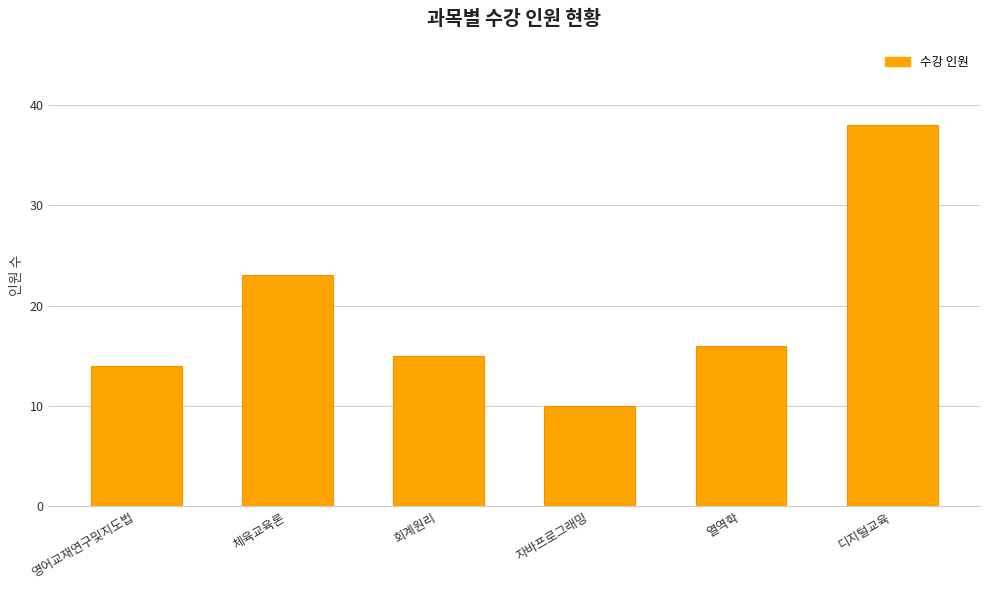

Between 회계원리 and 디지털교육, which is larger?

디지털교육